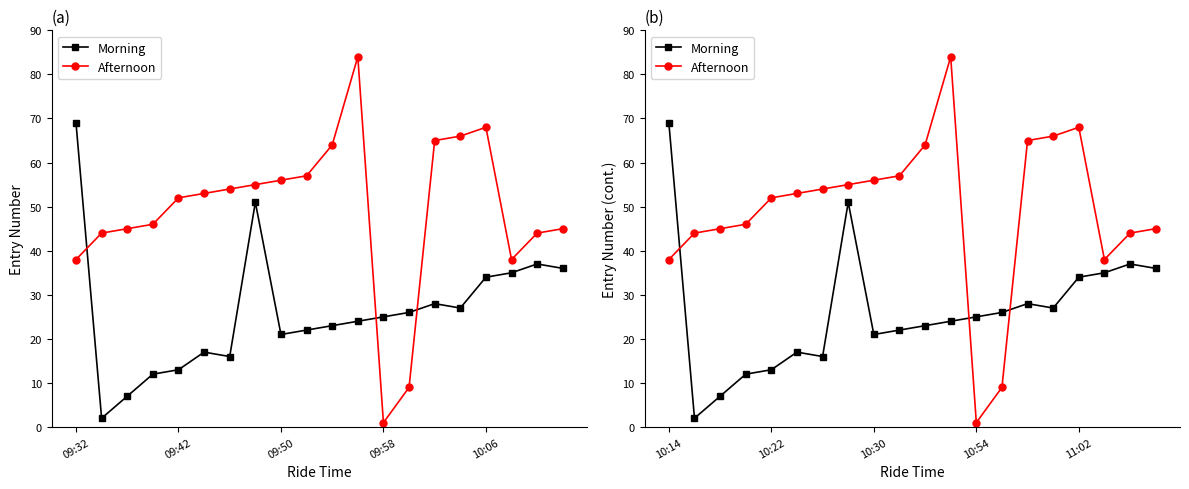

Which has a higher value, 09:42 or 17?

17